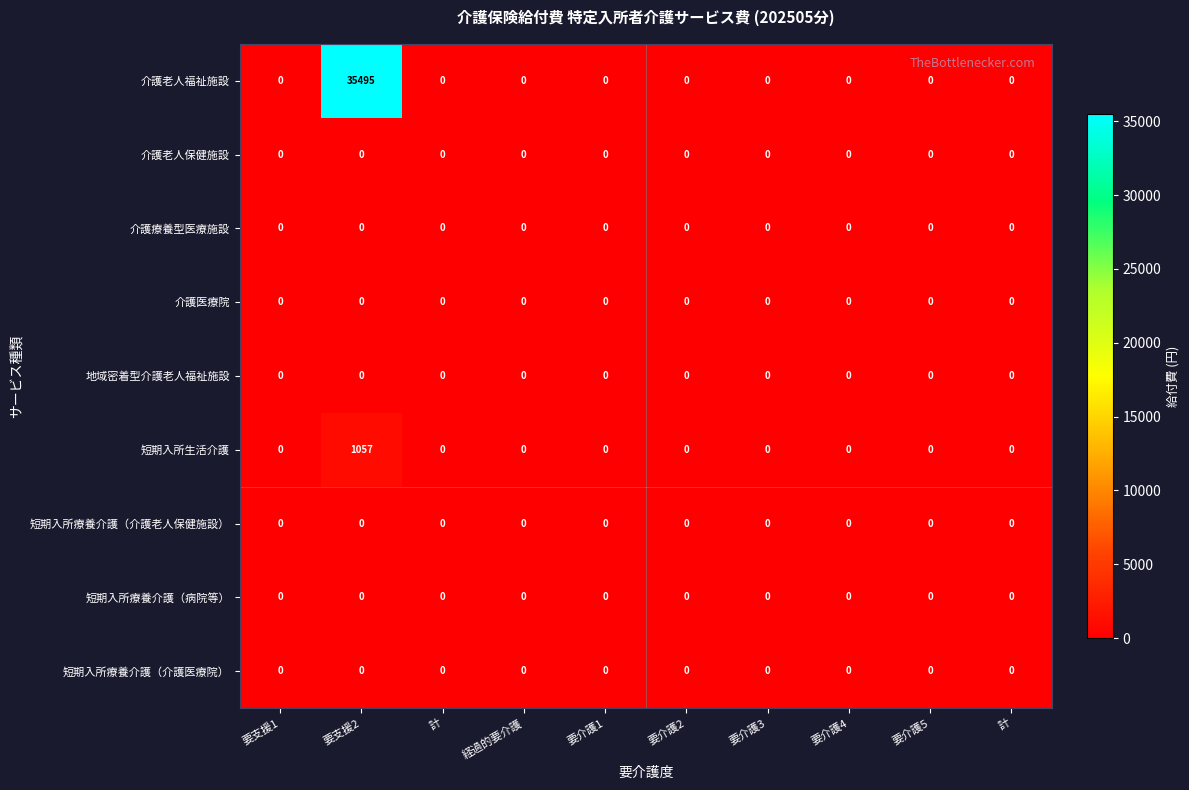

At how many categories does at least one series exceed 28516?

1